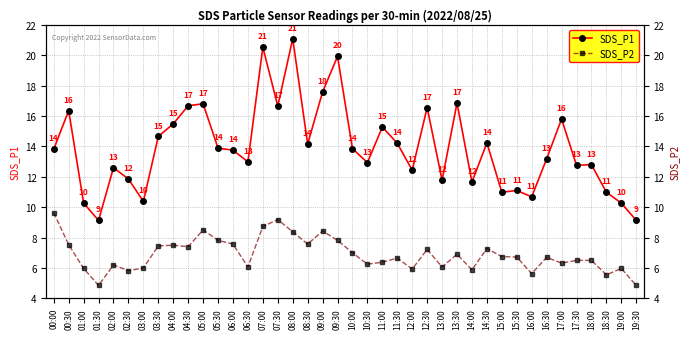

Which series changed the most between 11:30 and 13:00?

SDS_P1